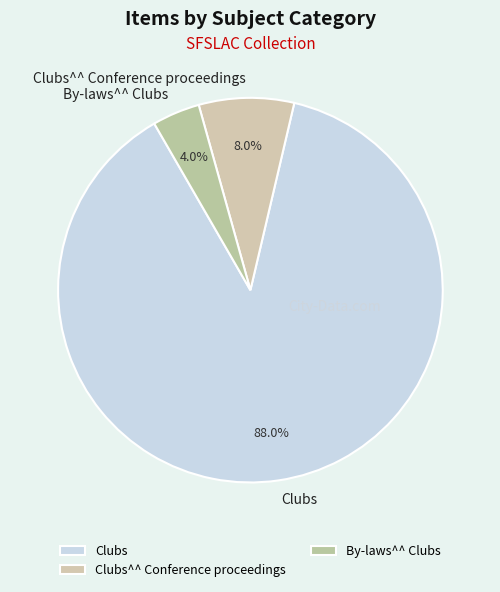

To the nearest percent, what is the combined percentage of Clubs^^ Conference proceedings and By-laws^^ Clubs?

12%